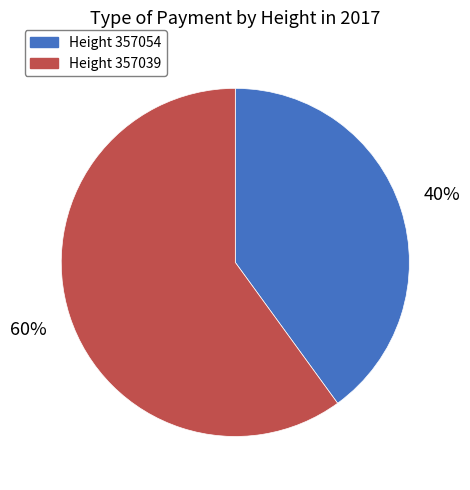

Is there a majority slice in this chart?

Yes